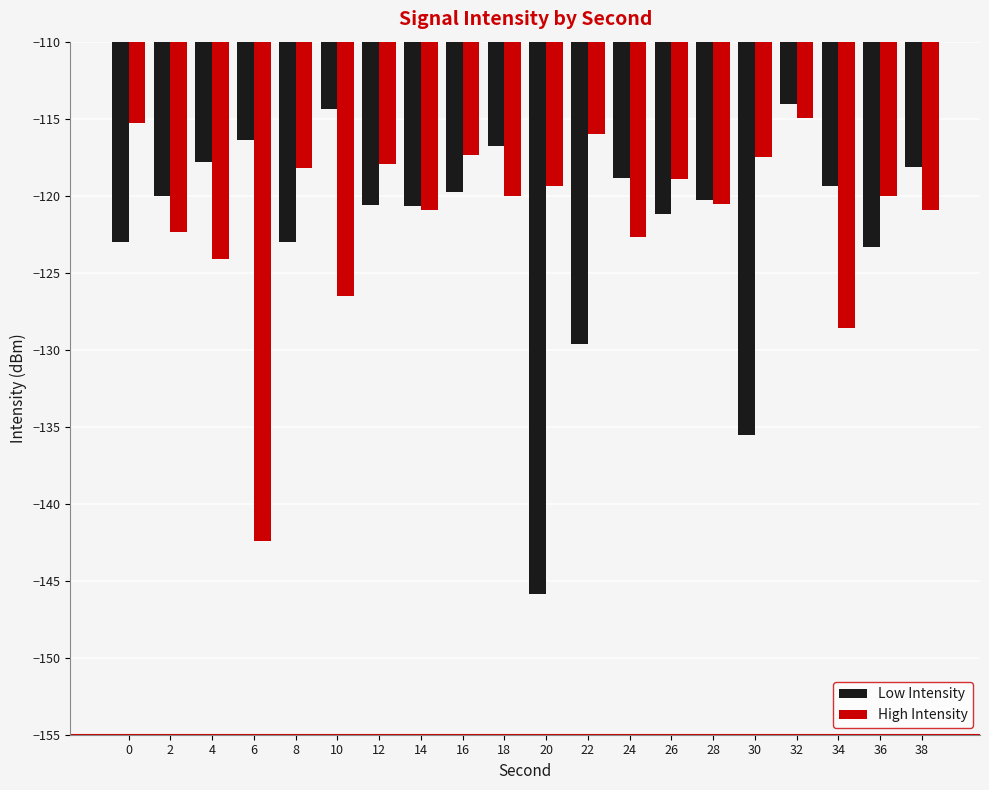

Rank the series at 26 from lowest to highest value.

Low Intensity, High Intensity